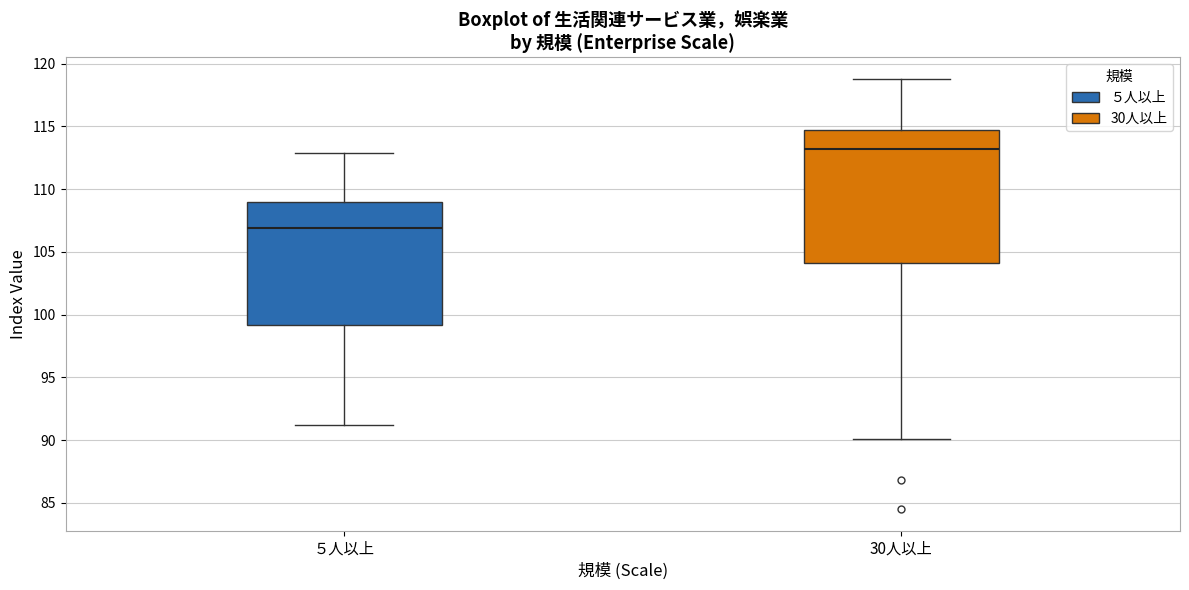

Reading left to right, read every box against the y-axis: the position of its median line, the range the box covers, and the ends of its whiskers. The values are not printed on the chart, so give them approximately, as read against the axis.

５人以上: median 107.0, box 99.0 to 109.0, whiskers 91.0 to 113.0
30人以上: median 113.0, box 104.0 to 114.5, whiskers 90.0 to 119.0